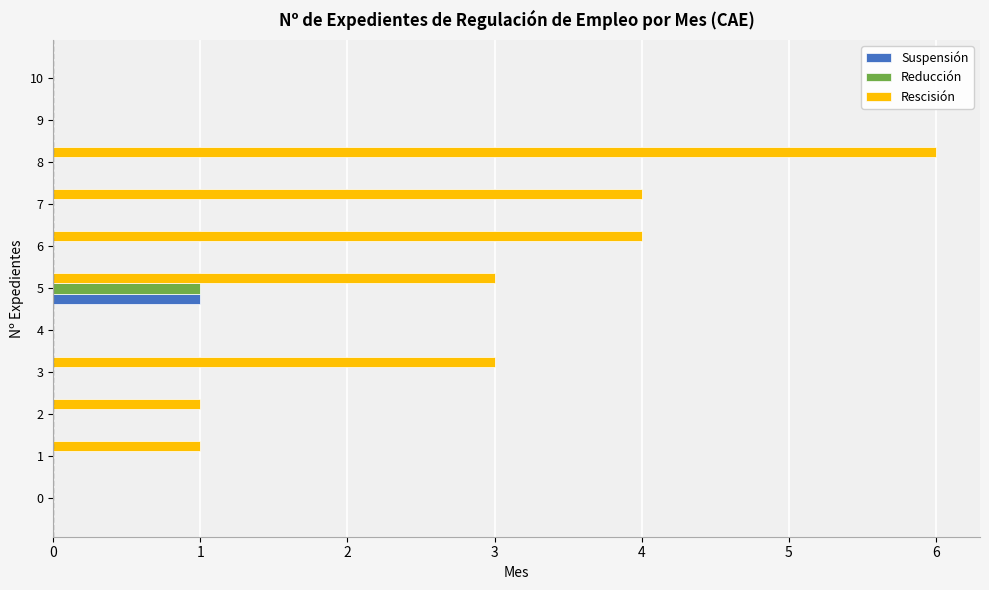

What is the difference between the Rescisión values at 7 and 10?

4